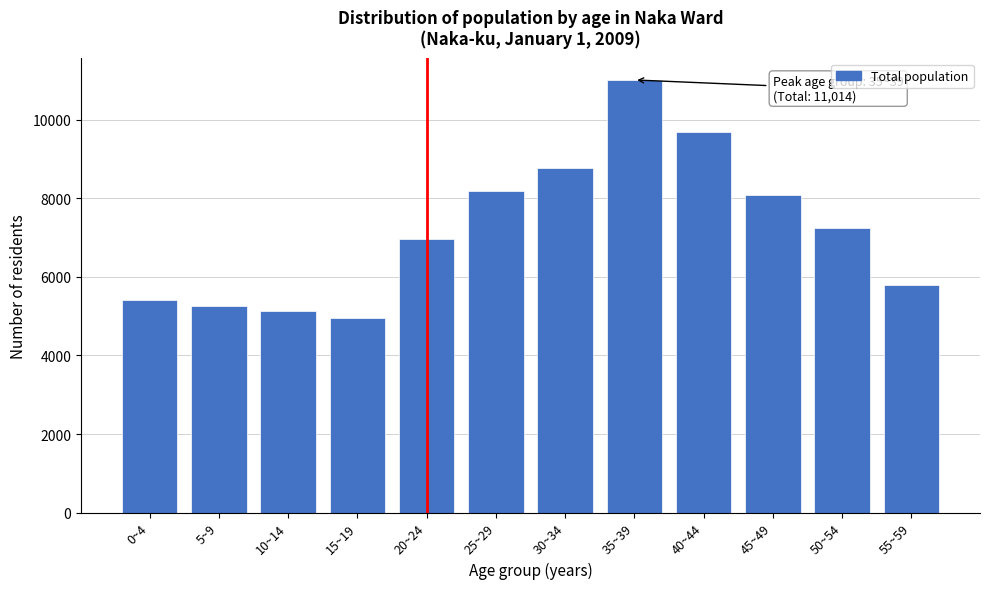

Reading left to right, list all the values displayed in this chart.

5402	5253	5141	4942	6952	8175	8781	11014	9687	8095	7256	5793